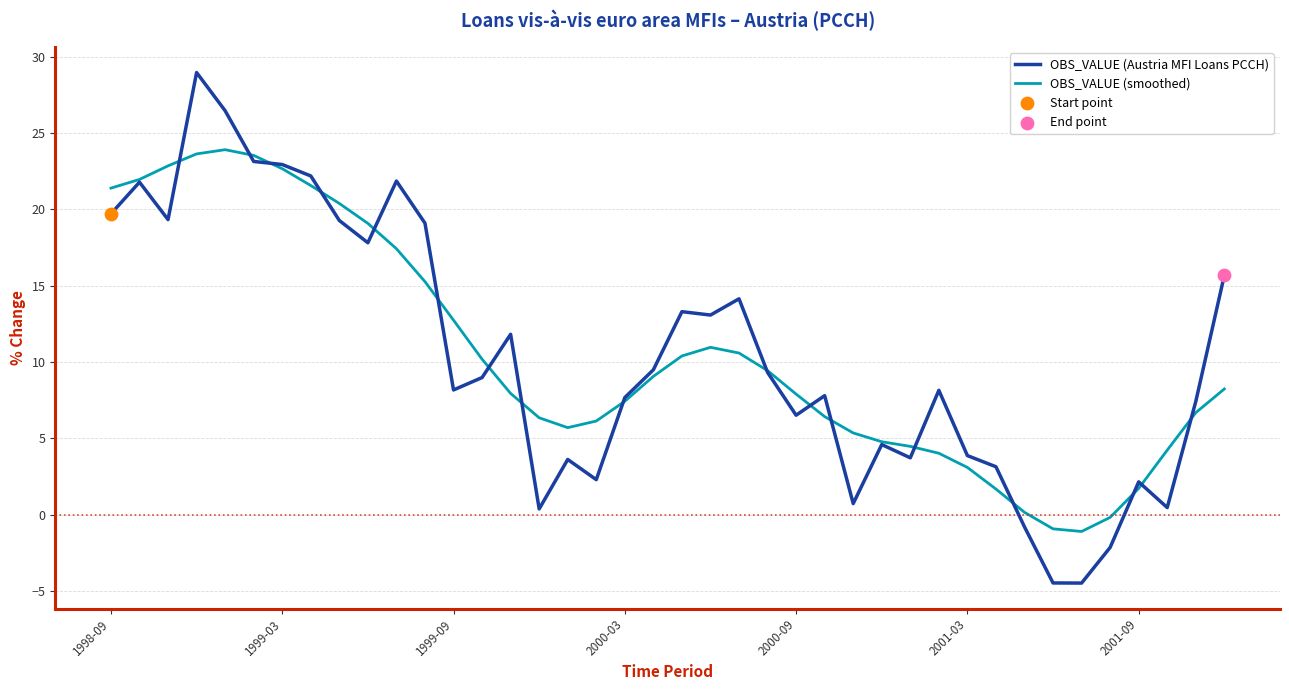

What is the minimum value shown in the chart?

-4.5